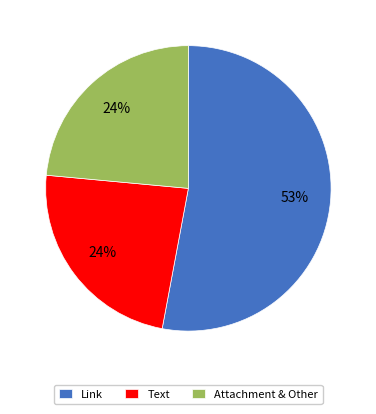

Is it true that Attachment & Other is 16% of the pie?

False